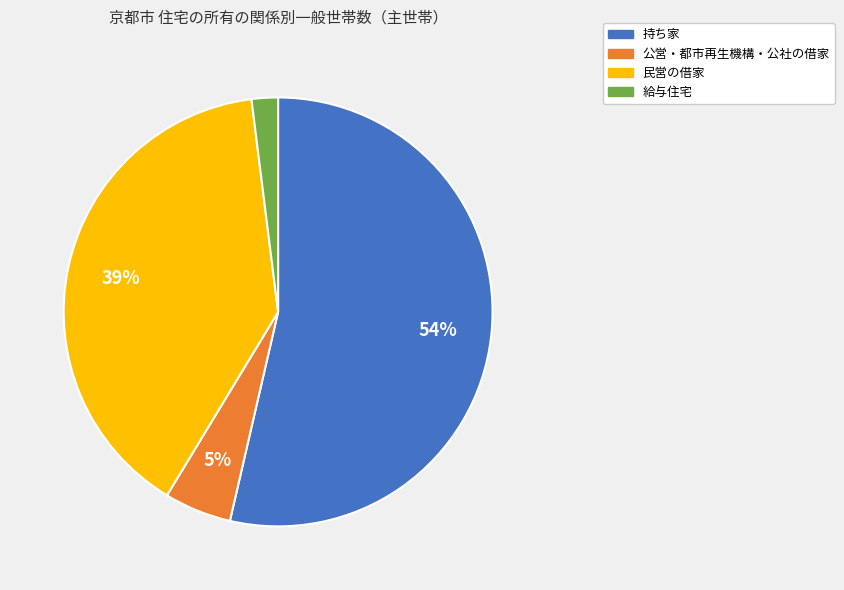

Is there any slice that represents more than half of the pie?

Yes